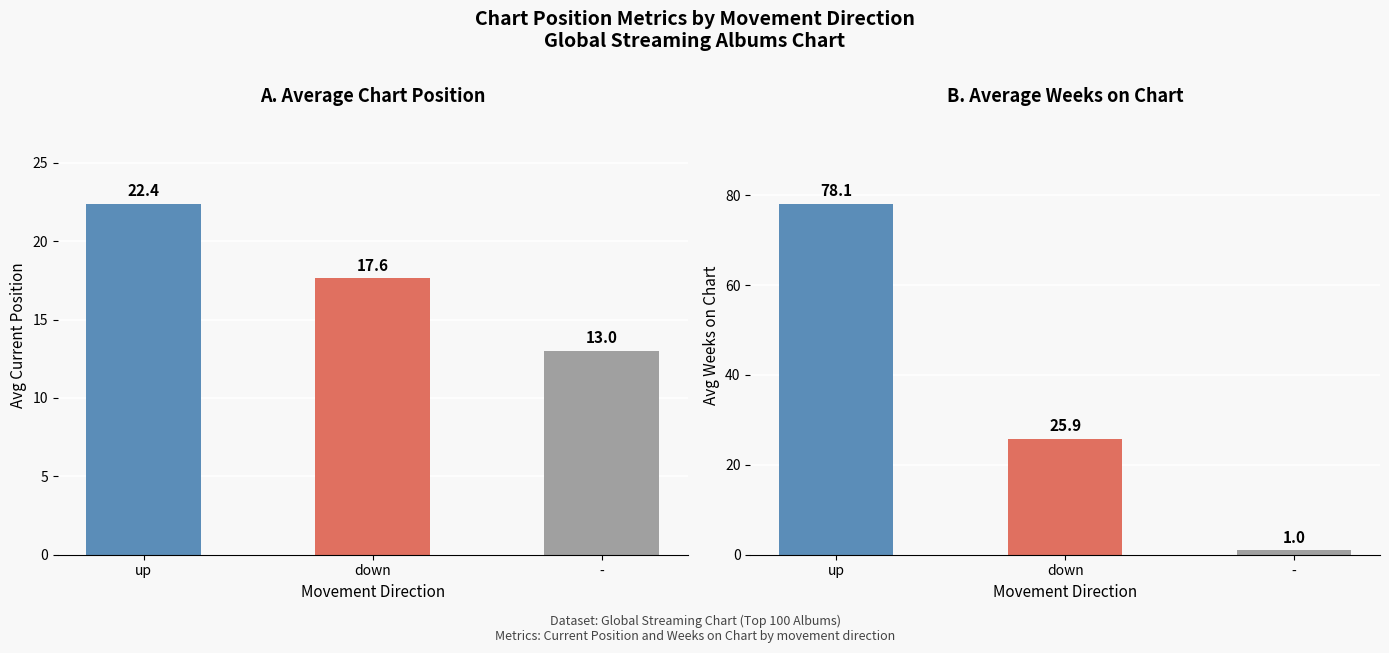

What is the difference between the maximum and minimum values in the Avg Position series?

9.4